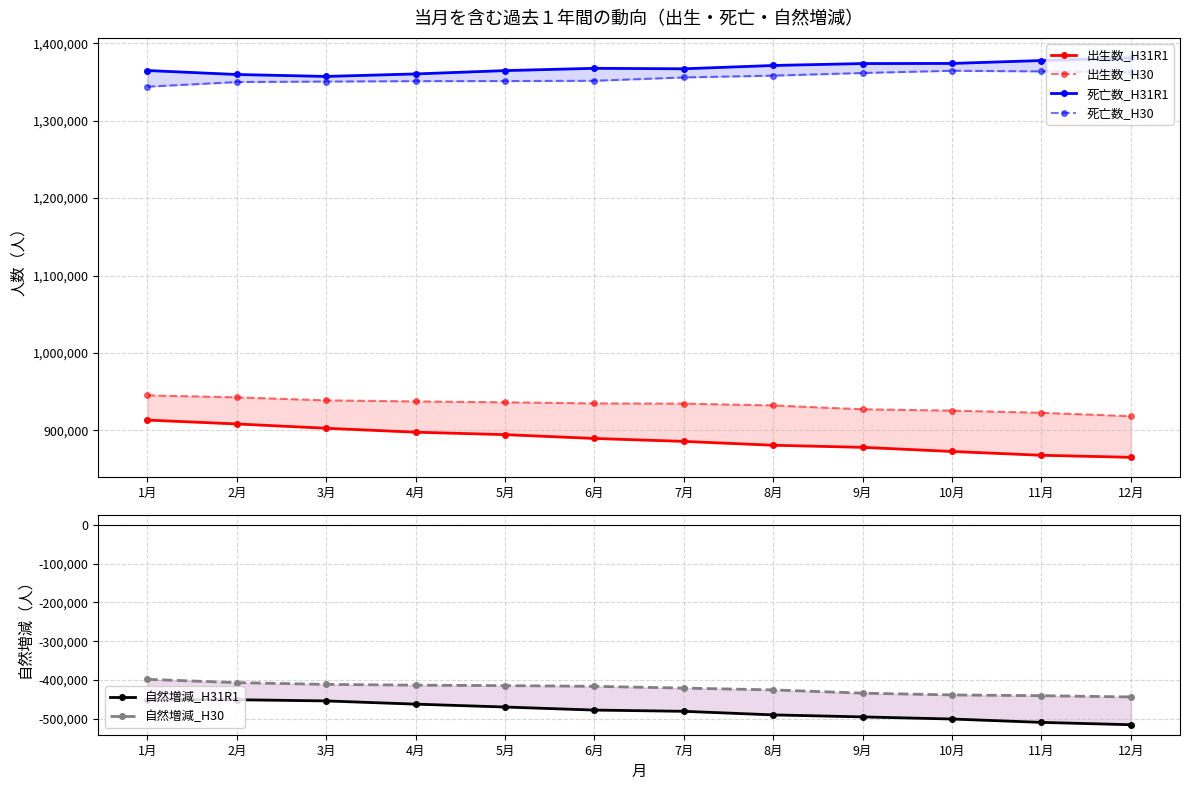

True or false: 死亡数_H31R1 has a value of 2116529 at 2月.

False